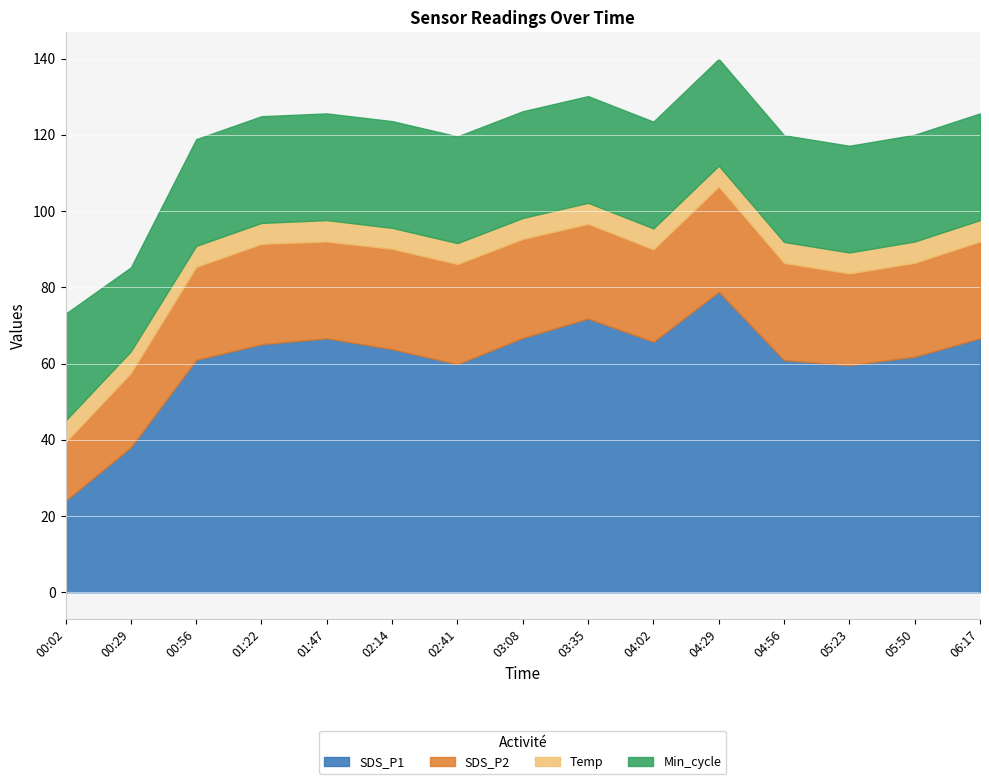

Which has a higher value, 04:56 or 00:29?

04:56